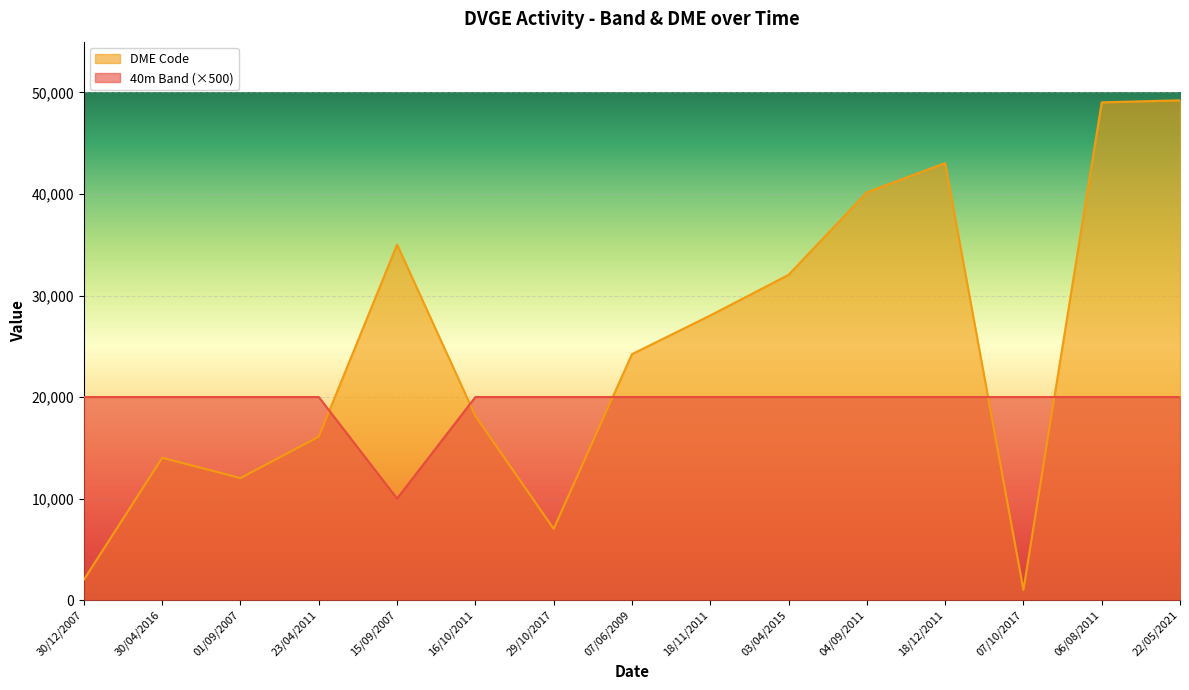

Between 16/10/2011 and 04/09/2011, which series saw the biggest shift?

DME Code